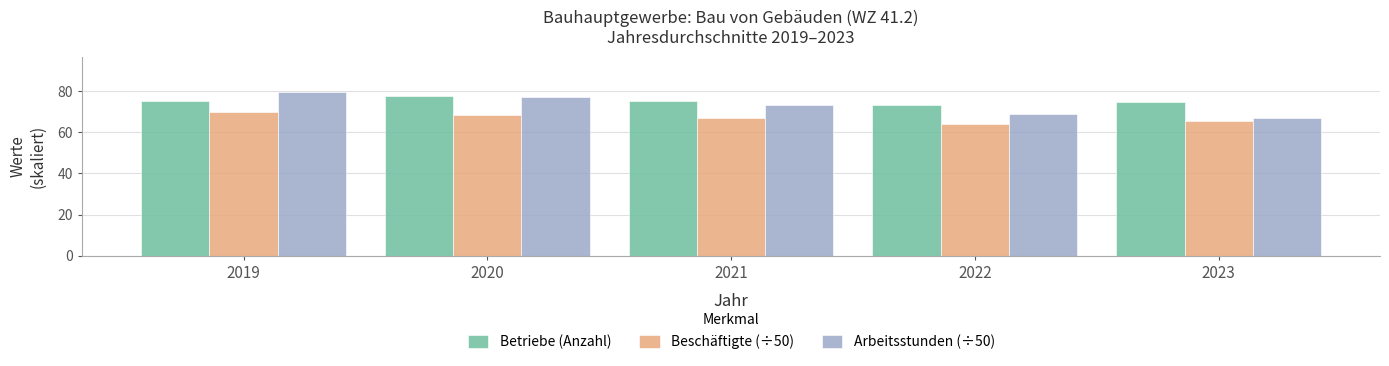

What is the value of the Beschäftigte (÷50) bar at the 3rd from the left?

67.0